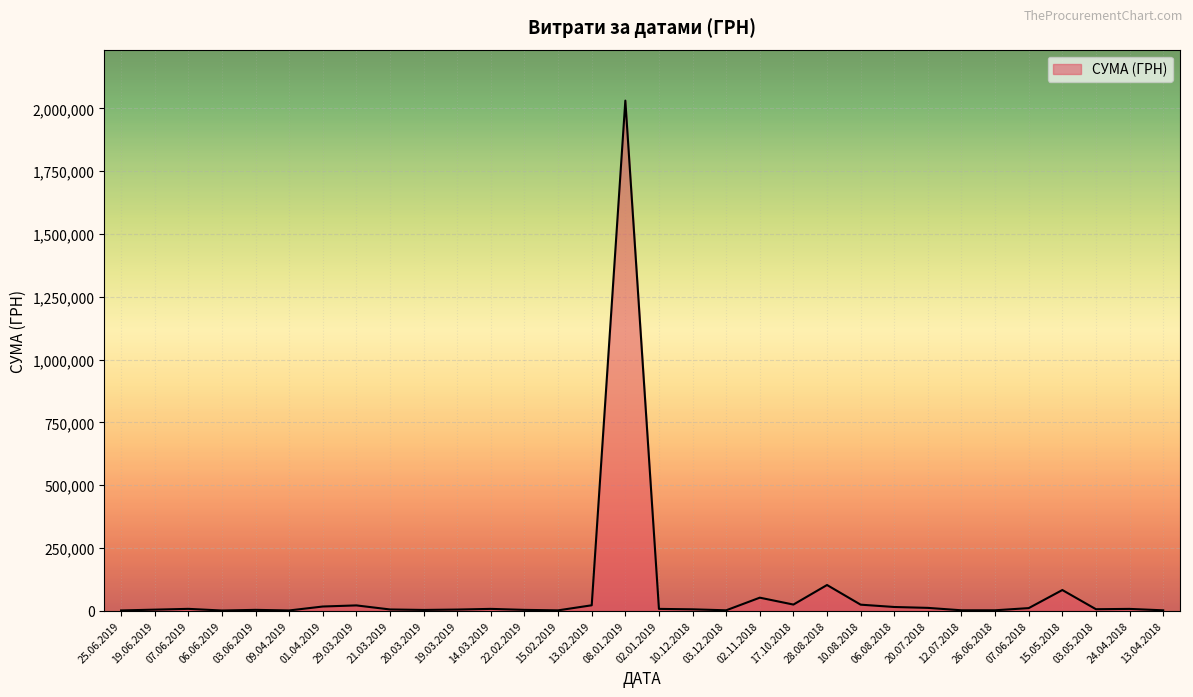

What is the ratio of the value at 06.08.2018 to the value at 15.05.2018?

0.2